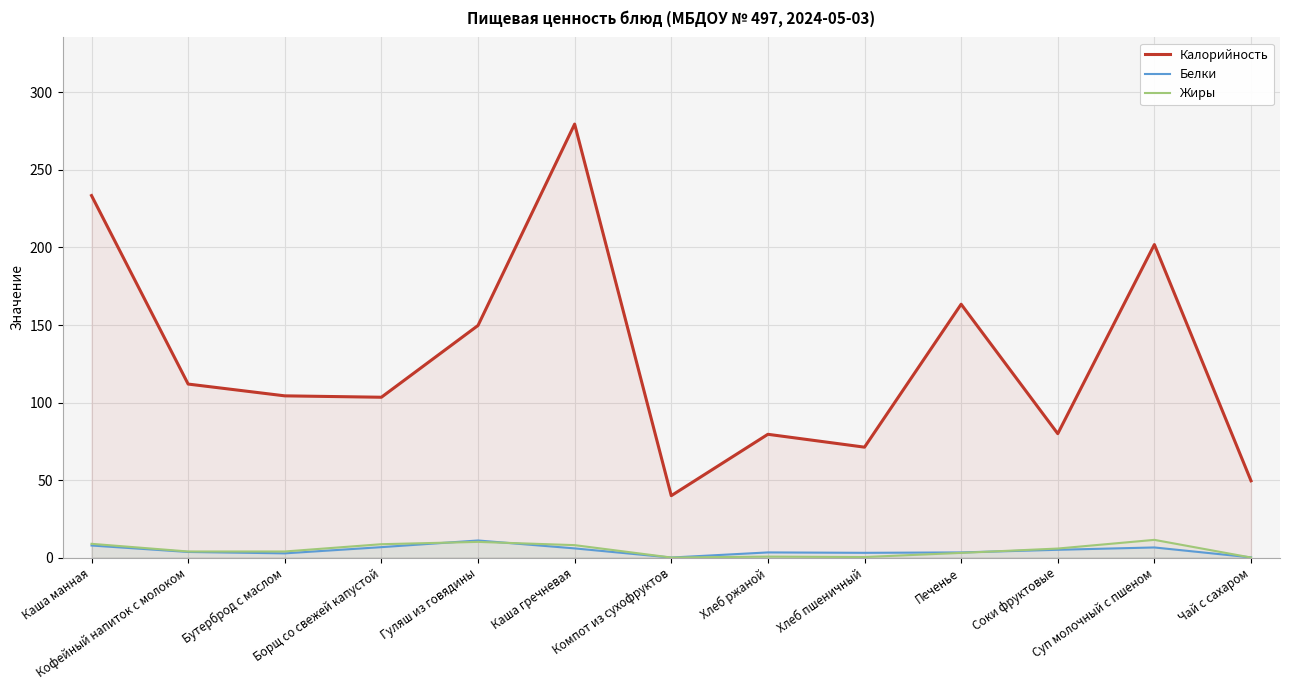

Does the chart display data point markers on the line(s)?

No